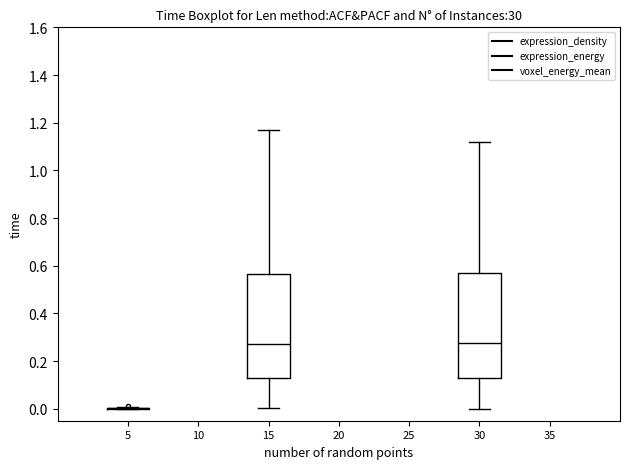

Reading left to right, transcribe this box plot: for each box, give where its median line is, the range the box spans, and where its two whiskers end, as read against the y-axis. The values are not printed on the chart, so give them approximately, as read against the axis.

5: box collapsed to a line at 0.00, whiskers 0.00 to 0.00
15: median 0.28, box 0.12 to 0.56, whiskers 0.00 to 1.18
30: median 0.28, box 0.12 to 0.56, whiskers 0.00 to 1.12